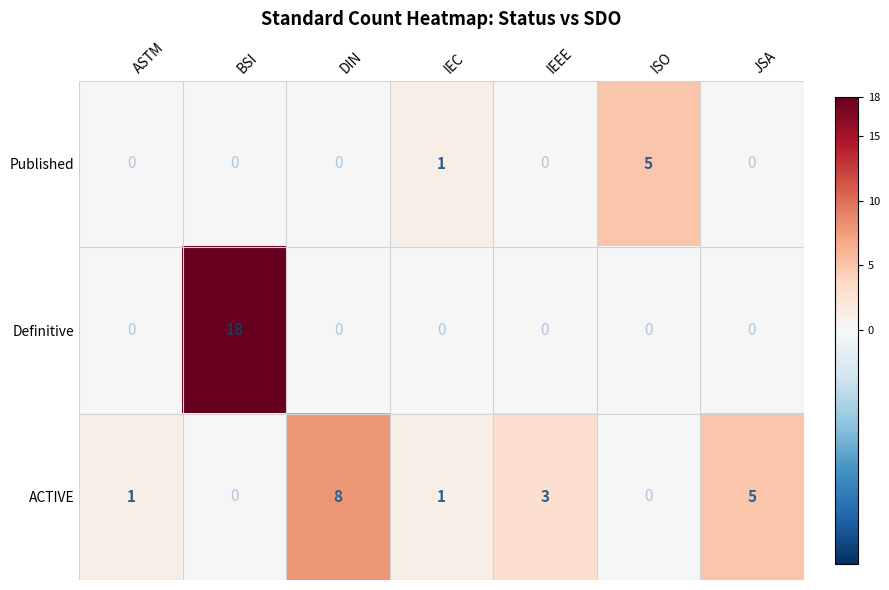

Is the value of ACTIVE at JSA greater than the value of Published at JSA?

Yes